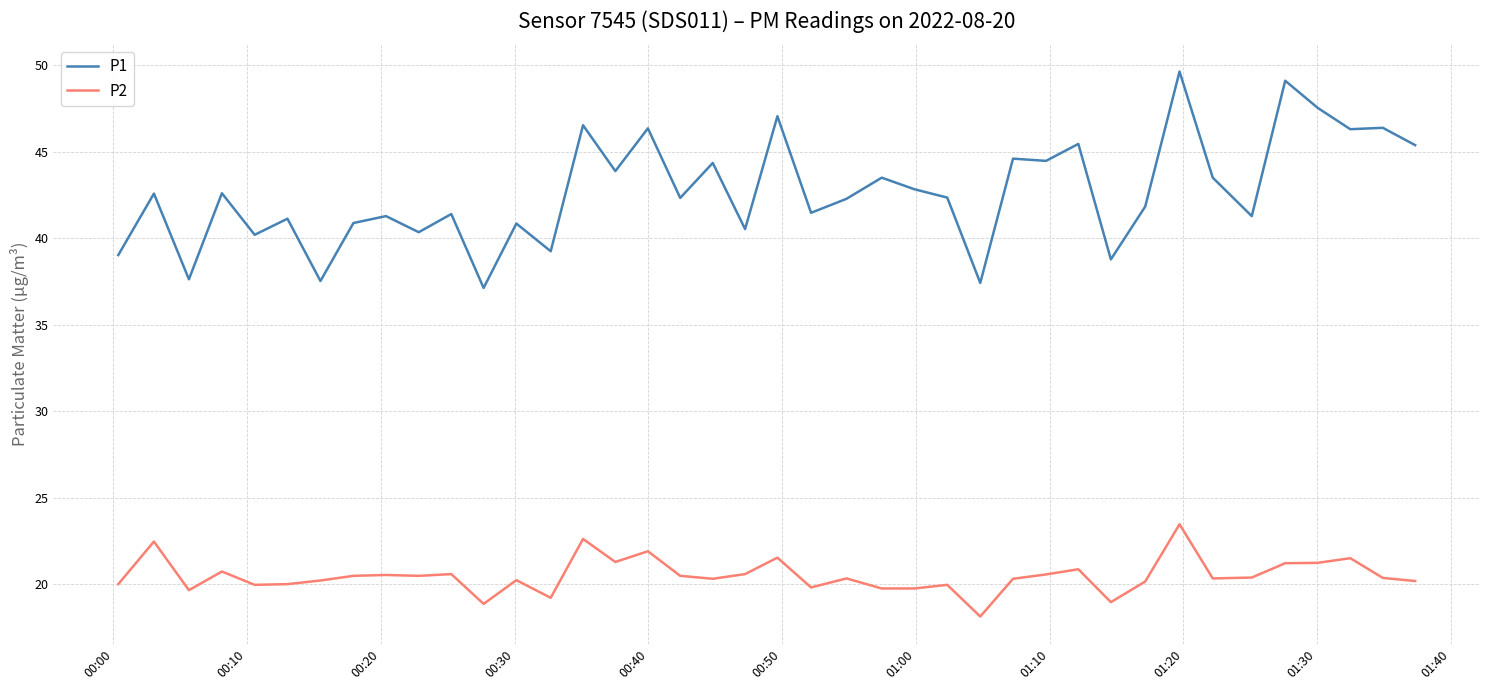

Which series has the widest spread of values?

P1